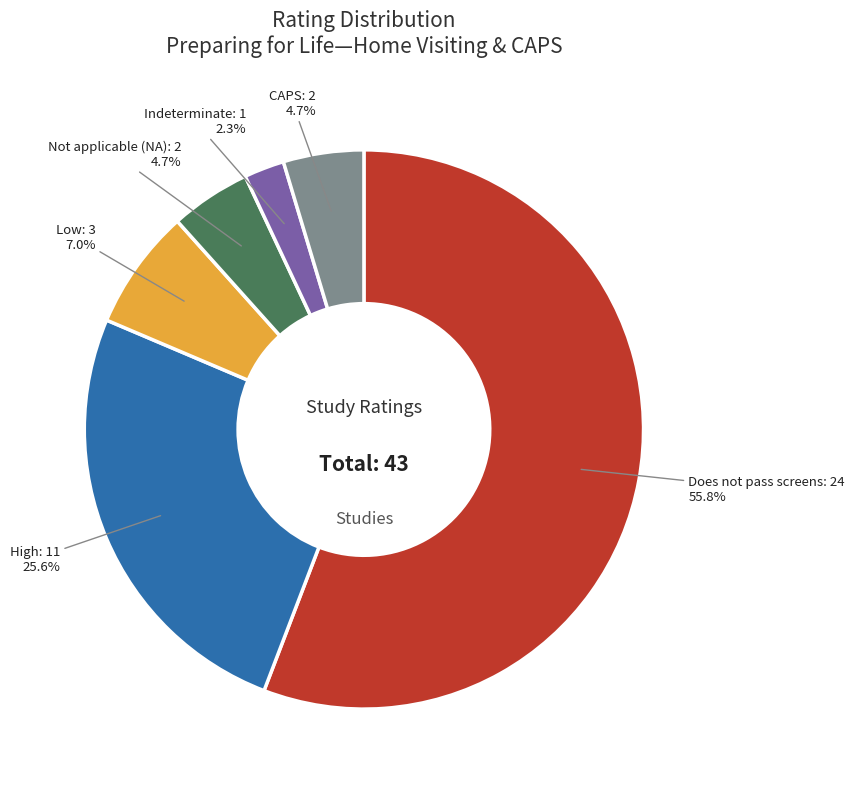

Does any single category account for the majority?

Yes